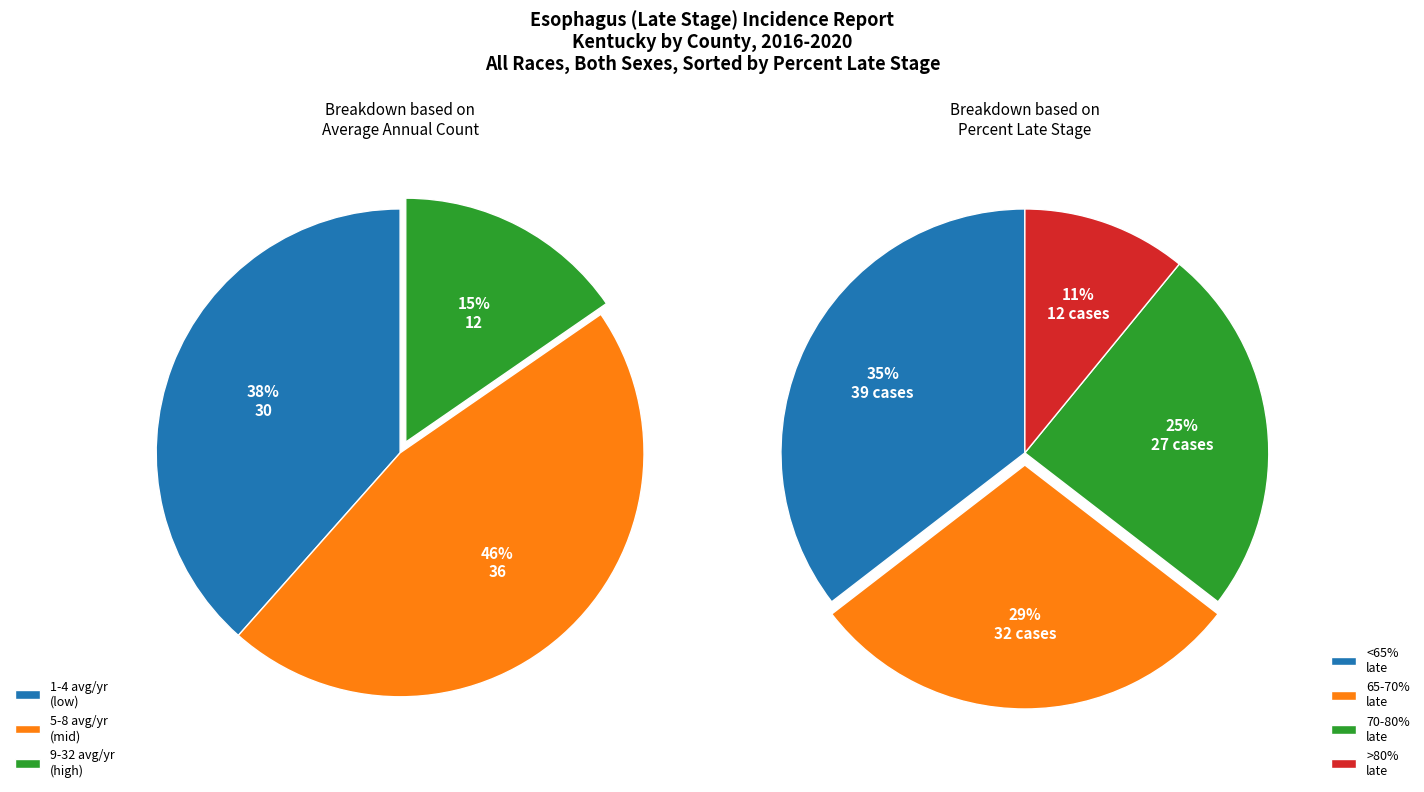

Do Hopkins County and Kenton County together represent more than half of the pie?

No